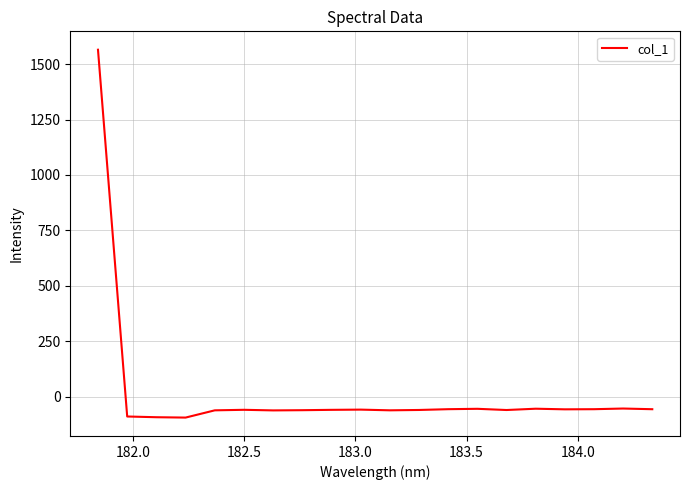

What is the maximum value shown in the chart?

1564.8